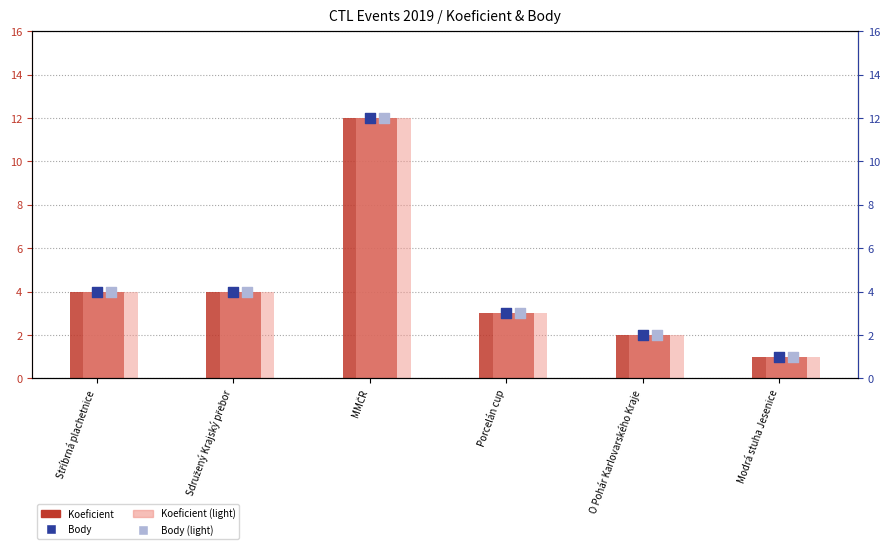

Which series contains the lowest Y value?

Koeficient